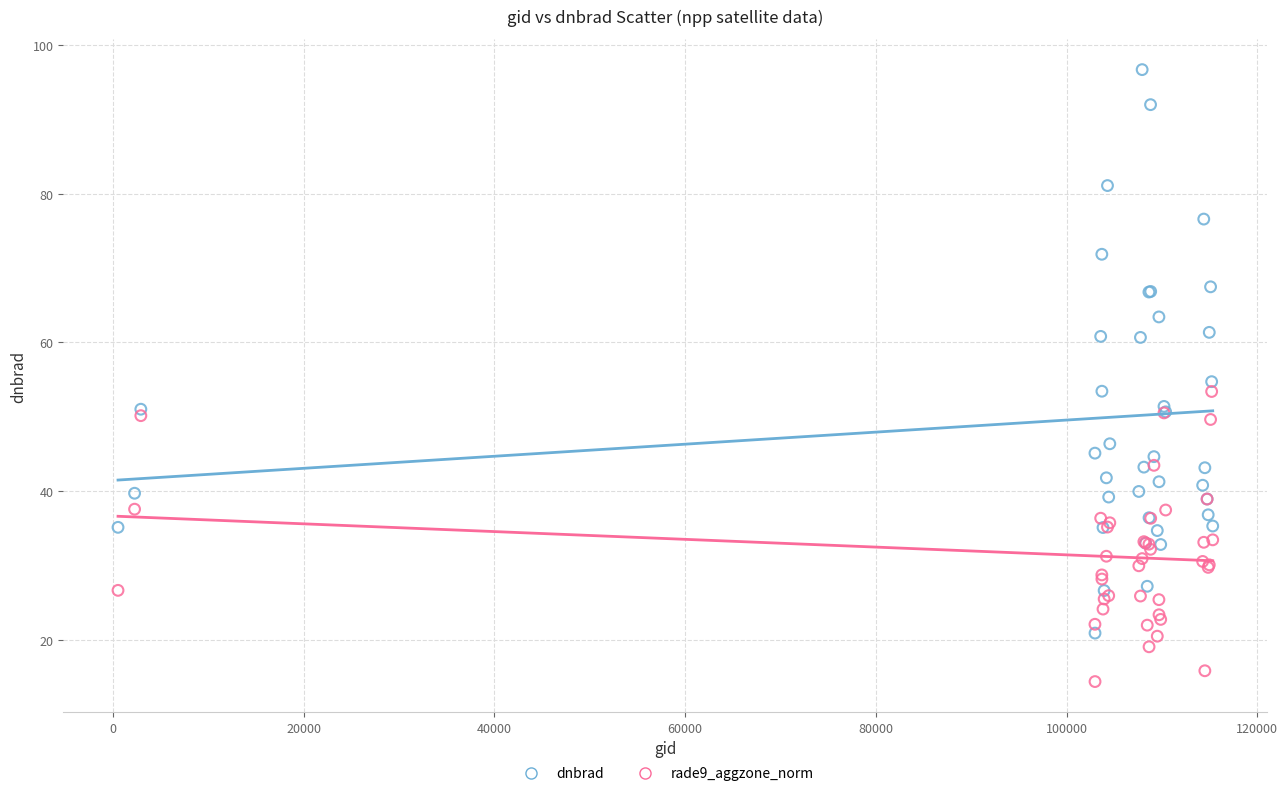

What are all the series names shown in the legend?

dnbrad, rade9_aggzone_norm